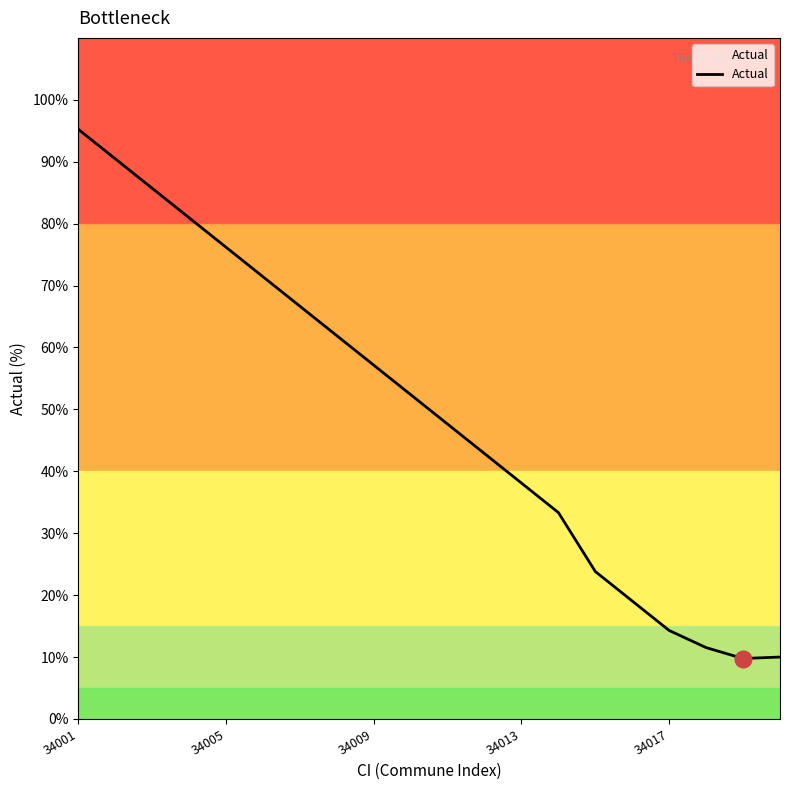

What is the difference between the maximum and minimum values?

85.5